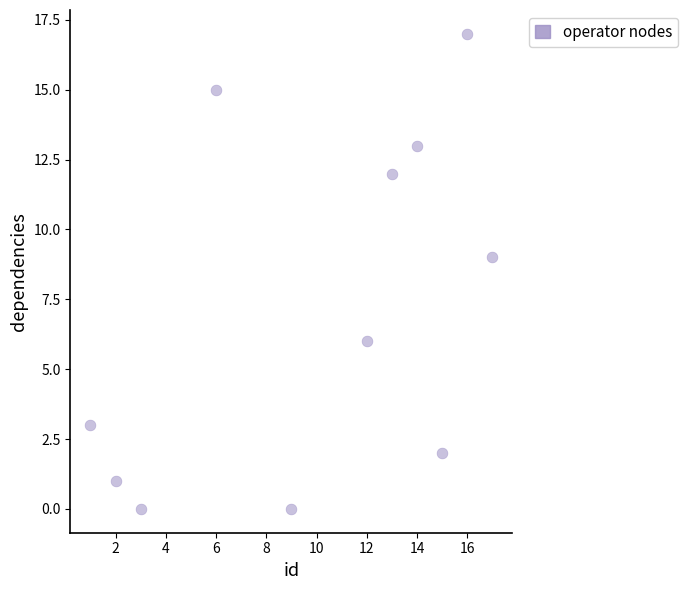

What Y value in the scatter plot is closest to 8?

9